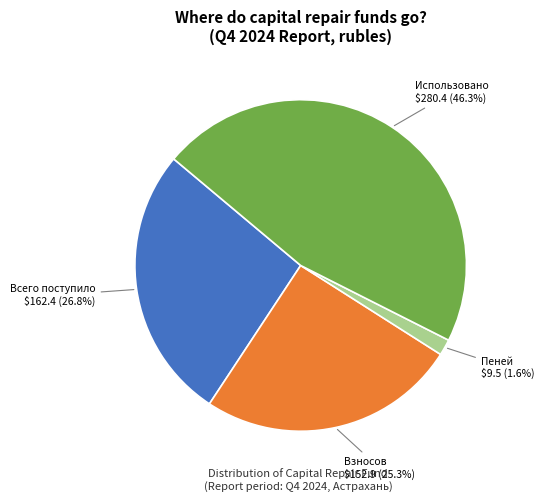

True or false: Всего поступило accounts for 27% of the total.

True